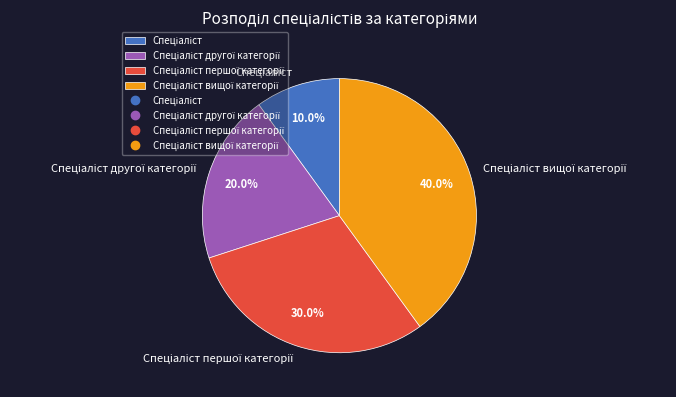

Is there a majority slice in this chart?

No